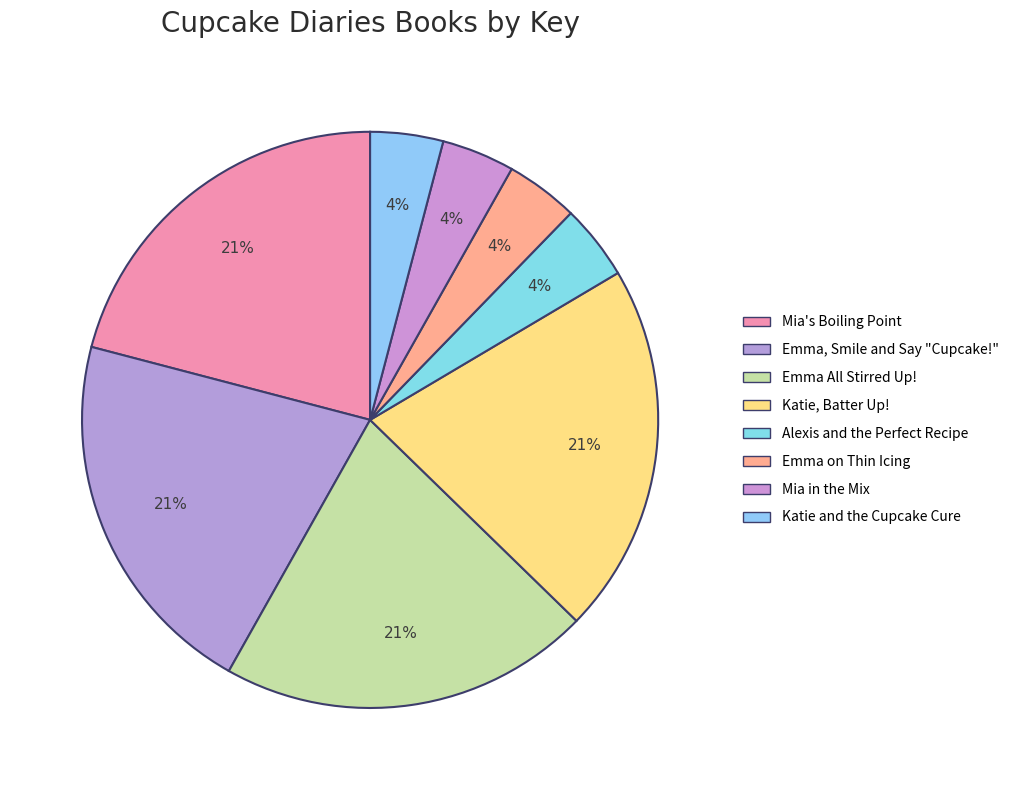

Do Mia in the Mix and Mia's Boiling Point together represent more than half of the pie?

No